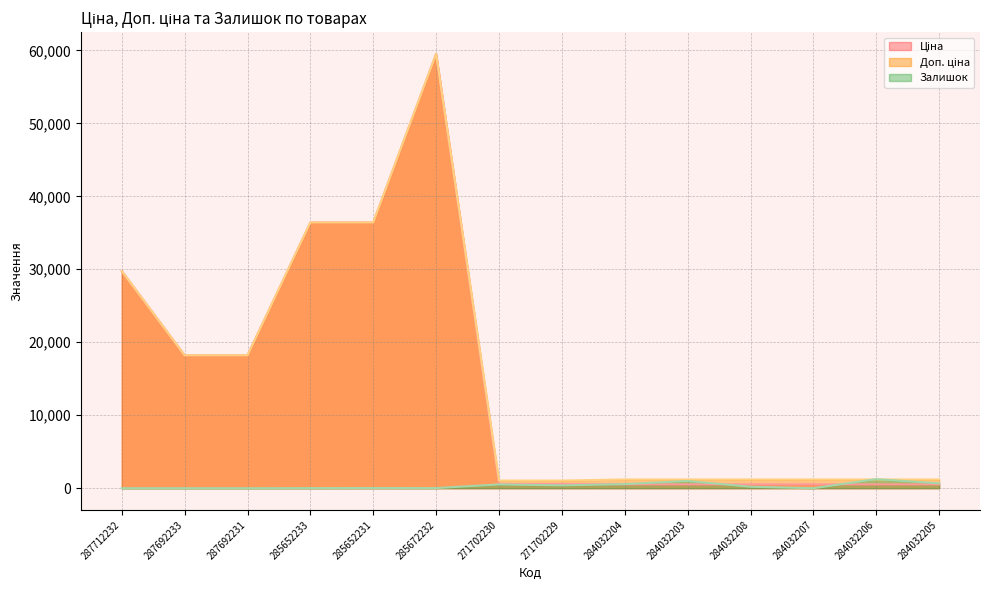

Count the number of data series in this chart.

3